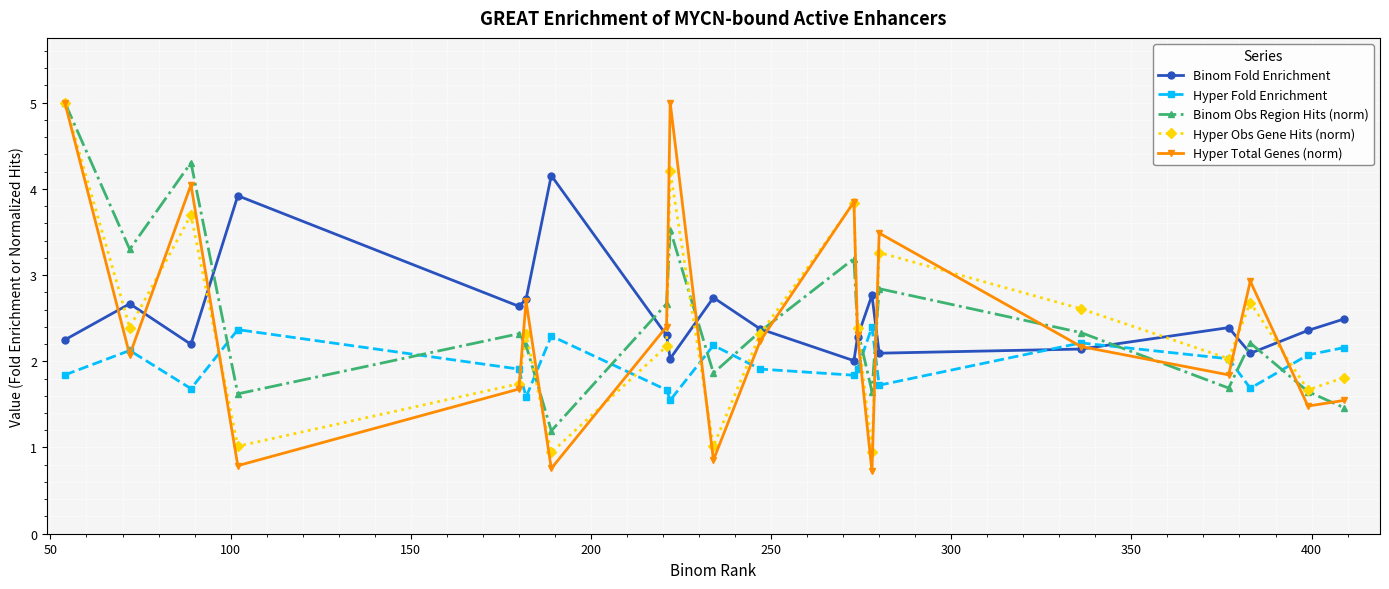

What is the maximum value shown in the chart?

5.0